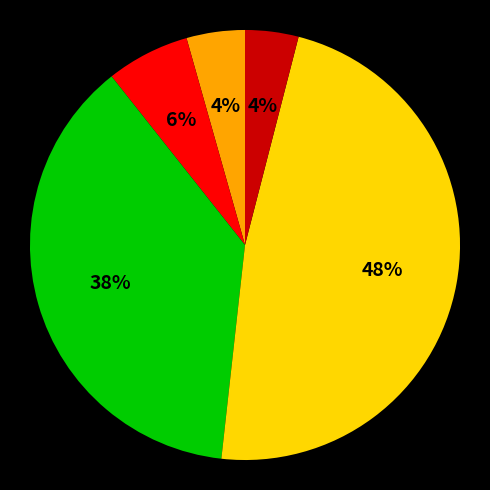

How many slices are in this pie chart?

5